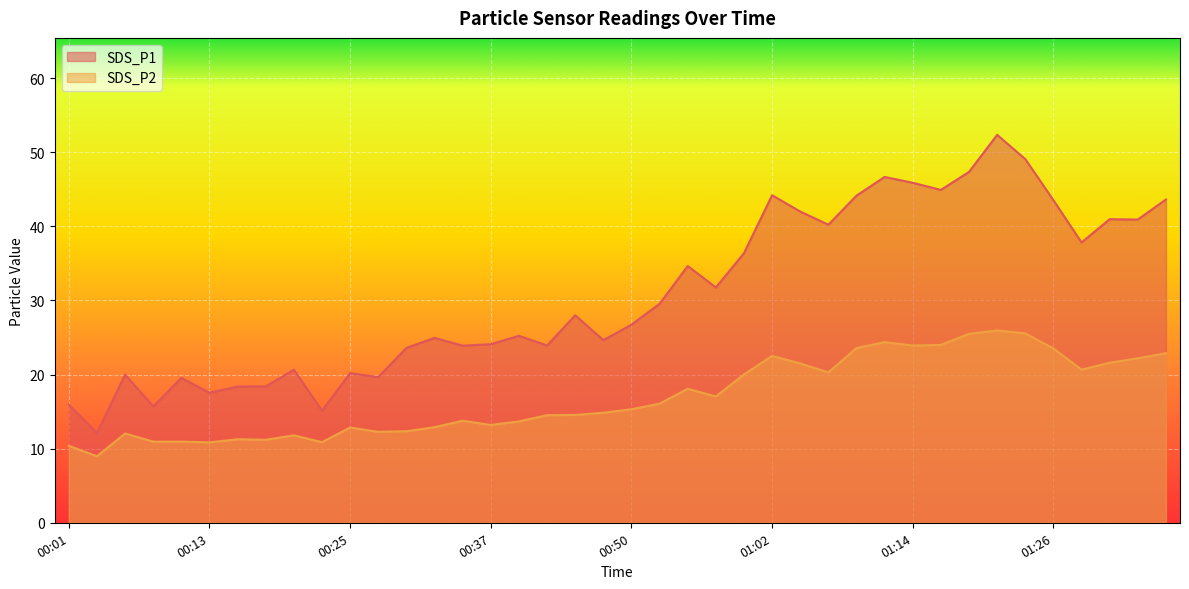

True or false: SDS_P1 and SDS_P2 intersect in this chart.

False